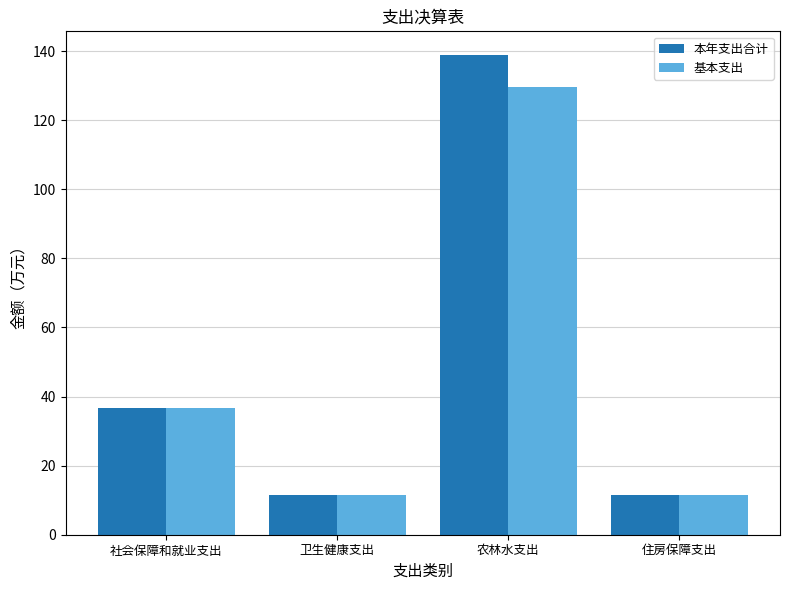

List the series in order of their peak value, lowest first.

基本支出, 本年支出合计